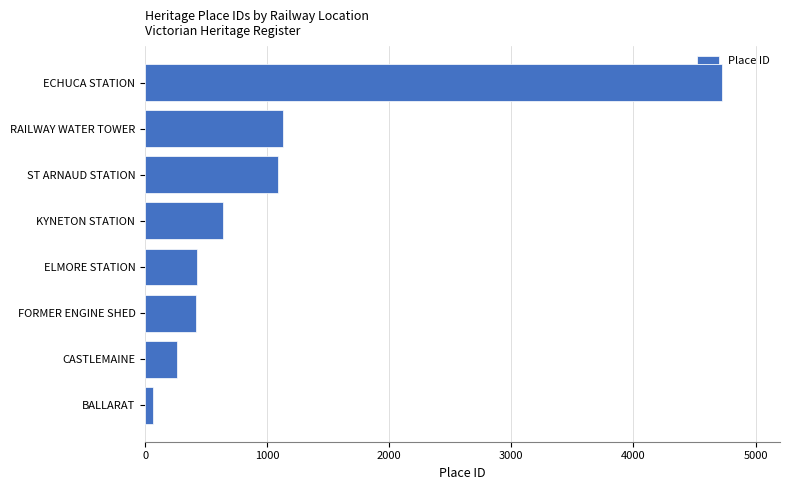

The value at RAILWAY WATER TOWER is 1653. True or false?

False